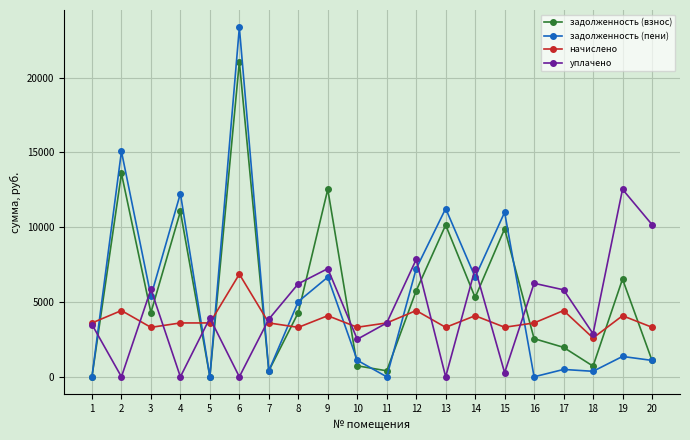

Where do уплачено and задолженность (пени) first cross each other?

1 and 2